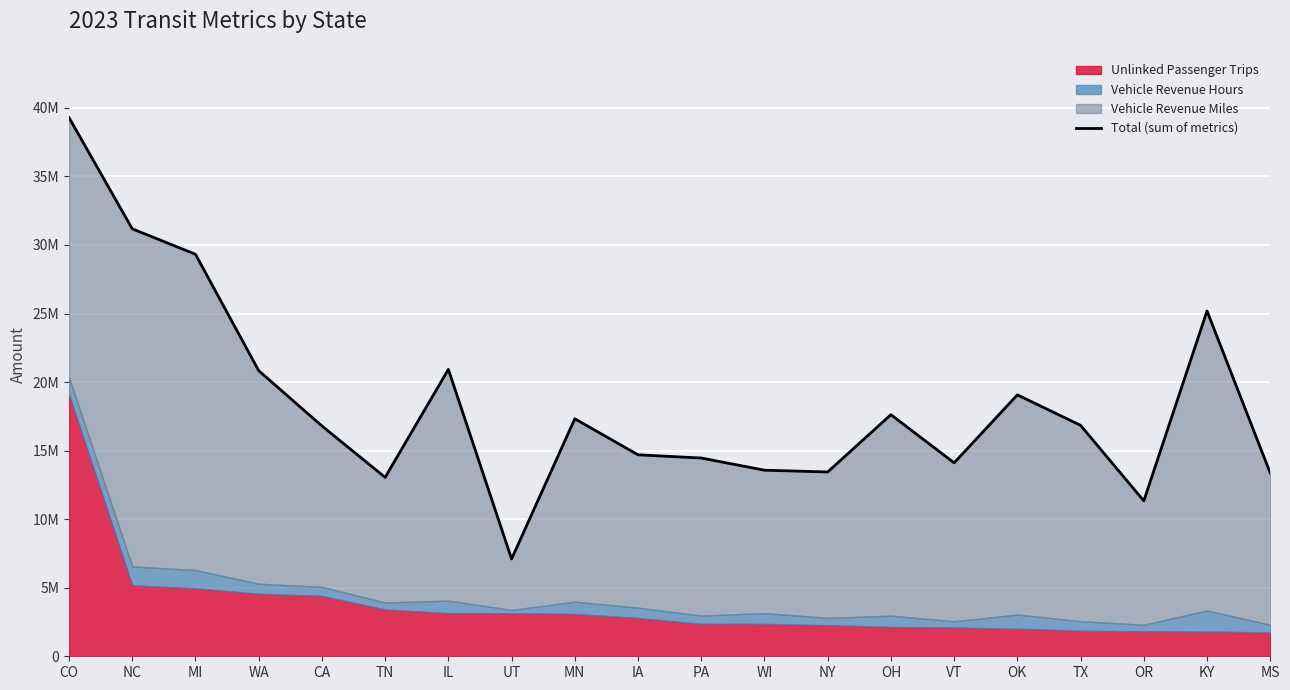

Which category has the lowest value across all series?

UT